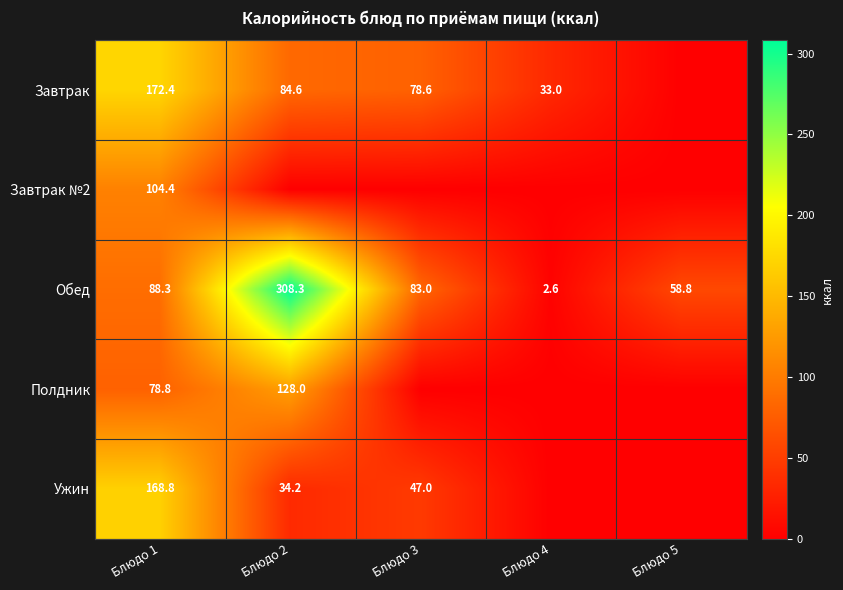

How many series are shown in this chart?

5